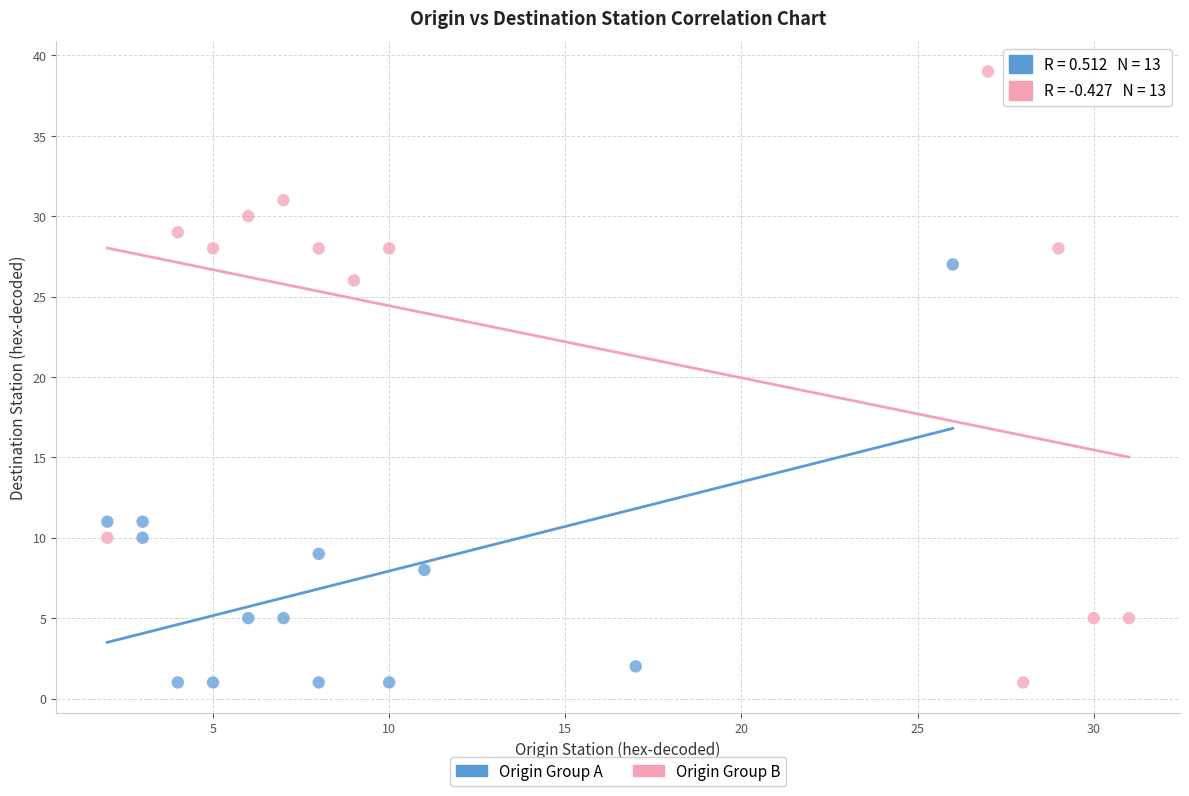

Which series has the largest Y range (max minus min)?

Origin Group B